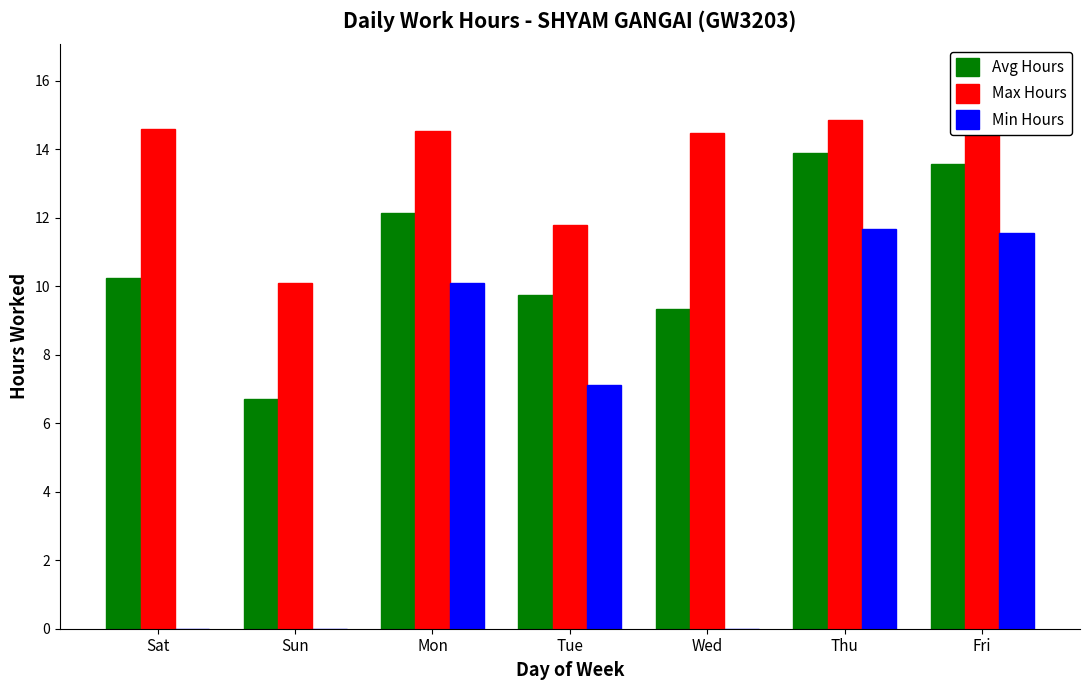

Is it true that Max Hours equals 14.6 at Fri?

True